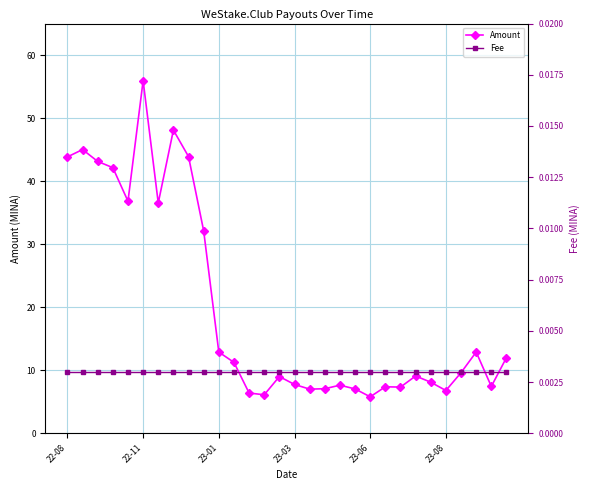

True or false: Amount has more than 2 points higher than both neighbors.

True